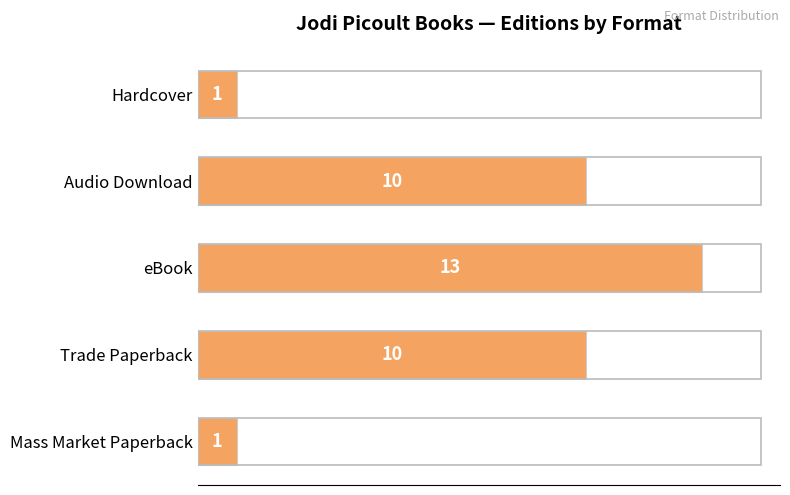

Which has a higher value, Trade Paperback or Hardcover?

Trade Paperback